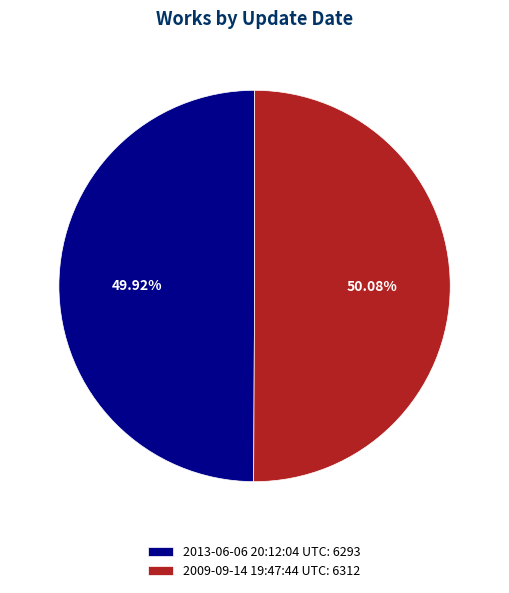

Is there any slice that represents more than half of the pie?

Yes